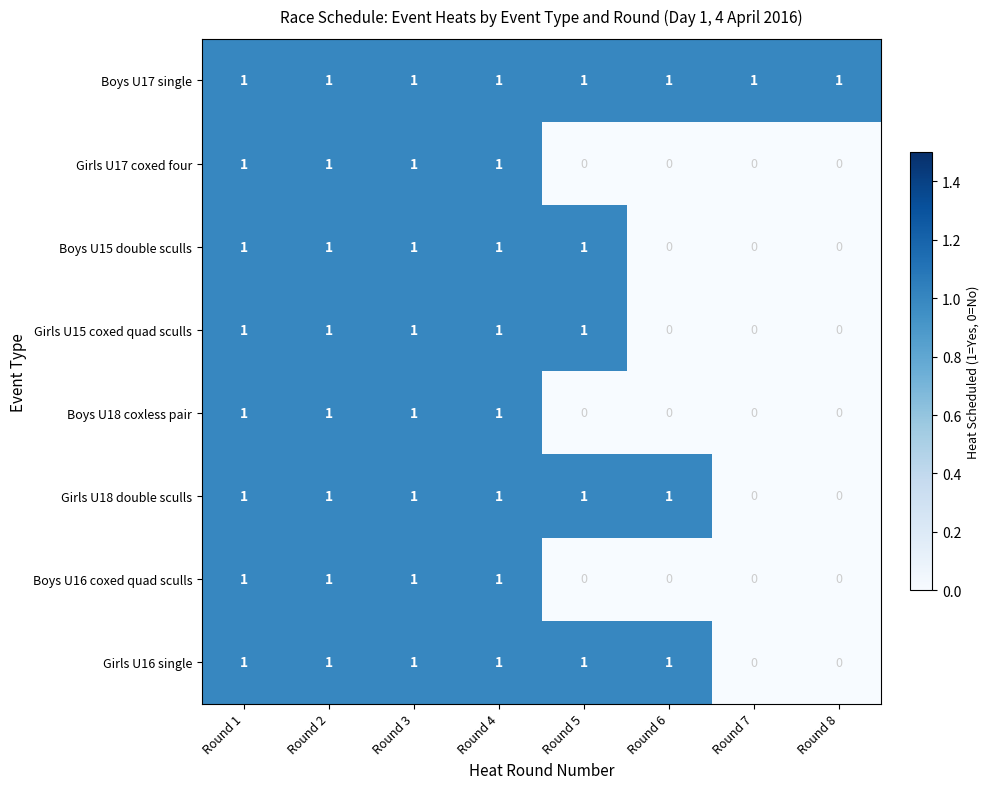

The Girls U17 coxed four series shows 0 at Round 5. True or false?

True